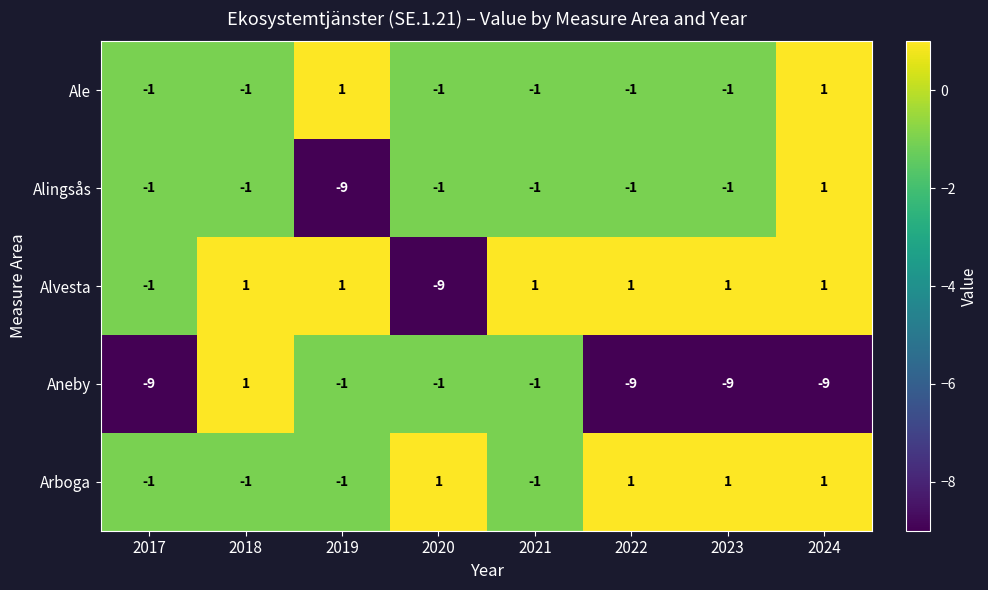

How many negative values does the Alvesta series have?

2